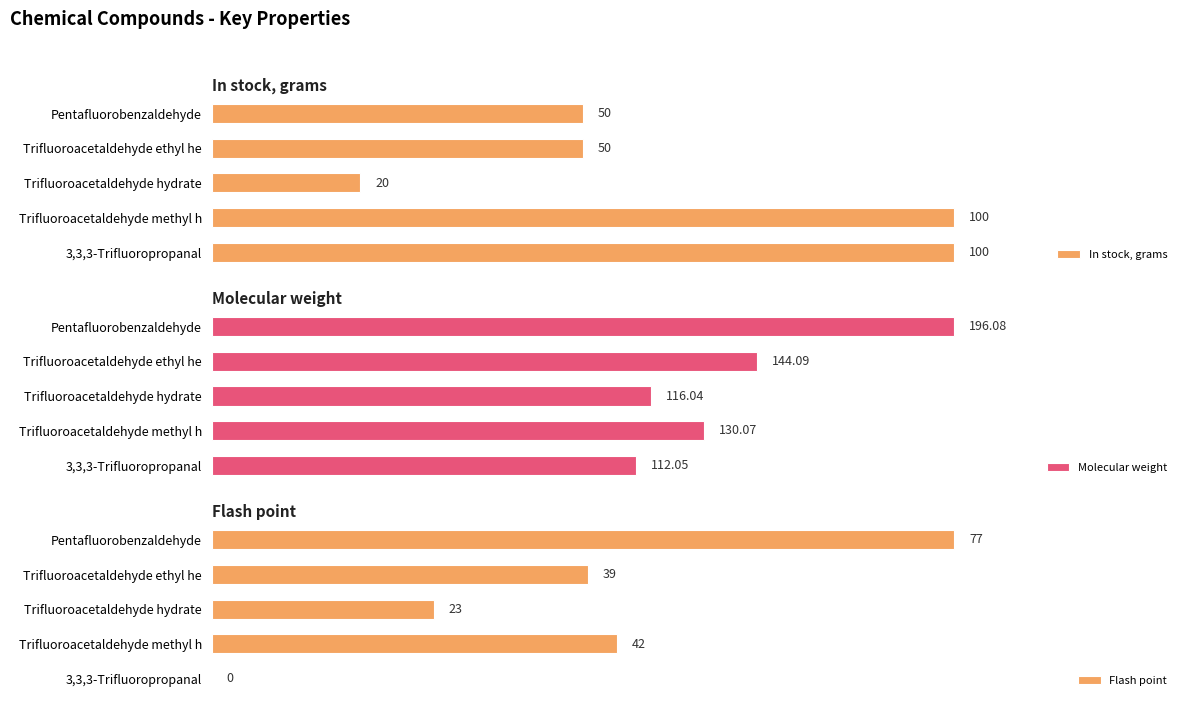

Rank the series by their average value, from lowest to highest.

Flash point, In stock, grams, Molecular weight